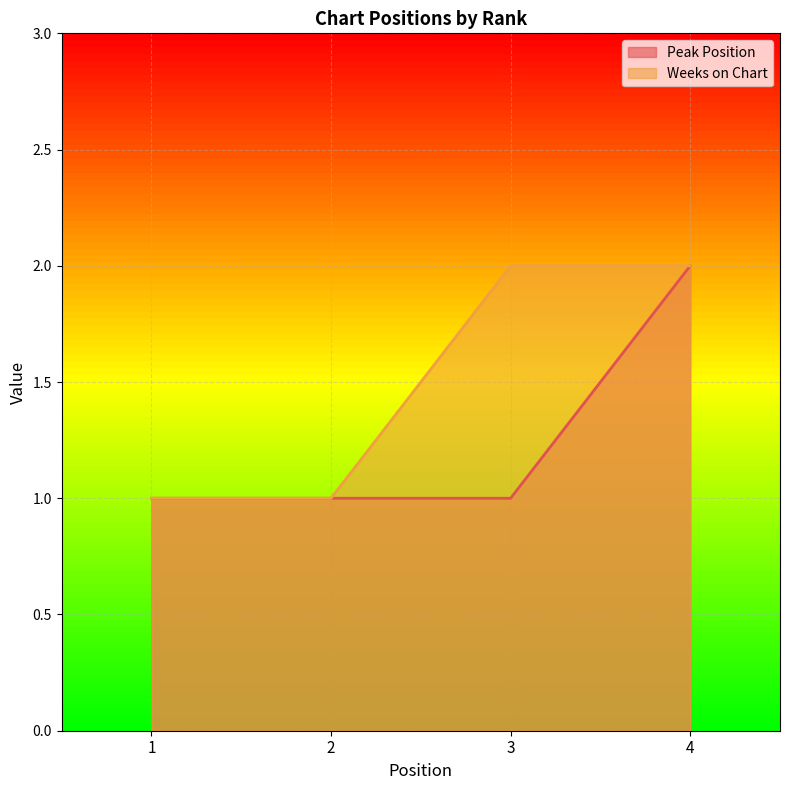

Is it true that Weeks on Chart equals 3 at 4?

False